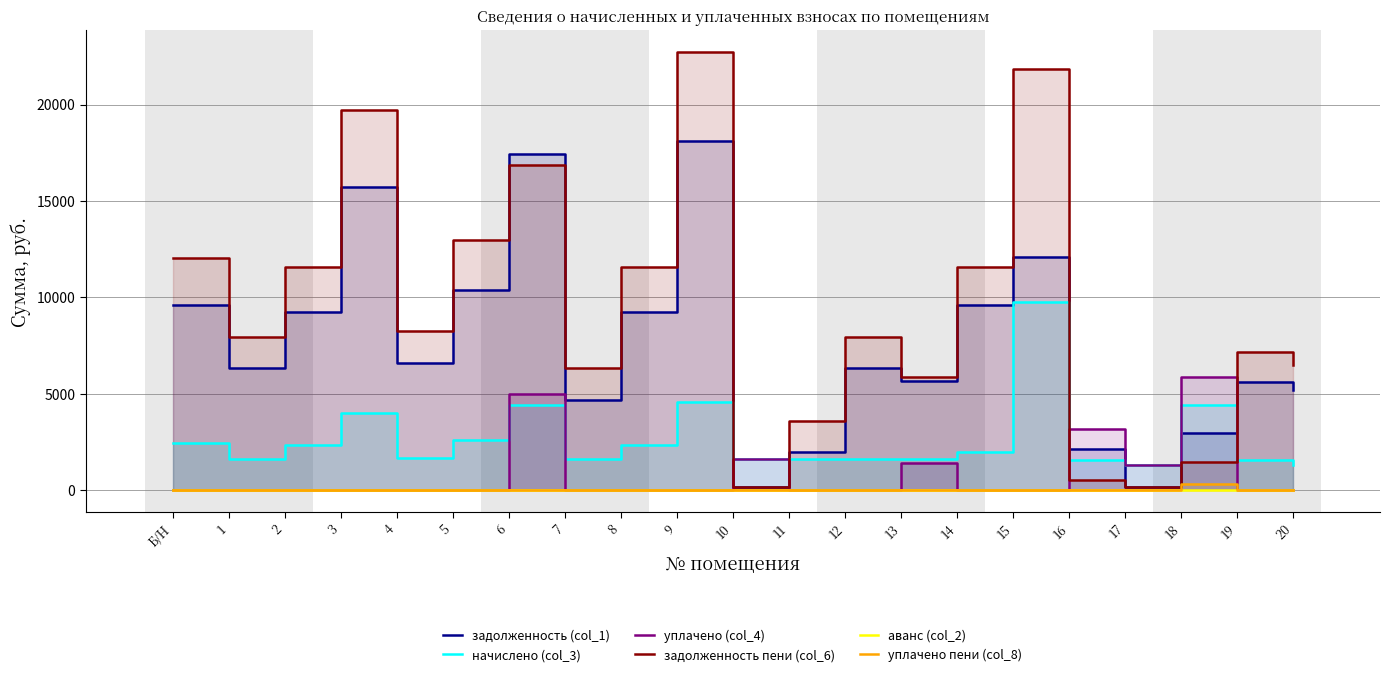

Does the chart have visible grid lines?

Yes